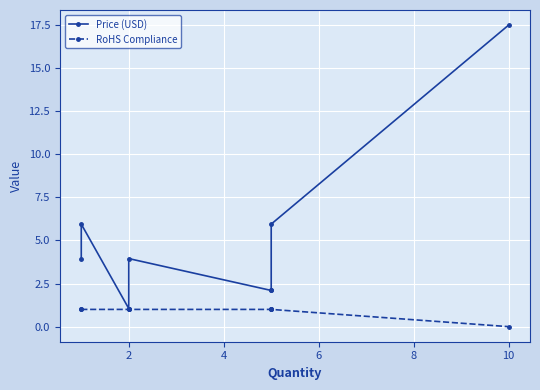

Which series has the largest total across all categories?

Price (USD)